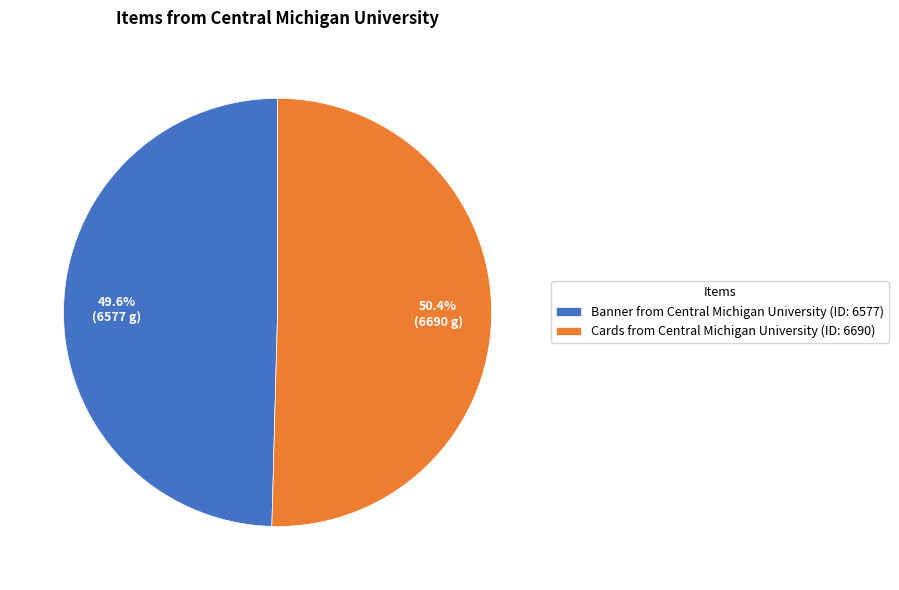

To the nearest percent, what percentage of the pie is Banner from Central Michigan University?

50%